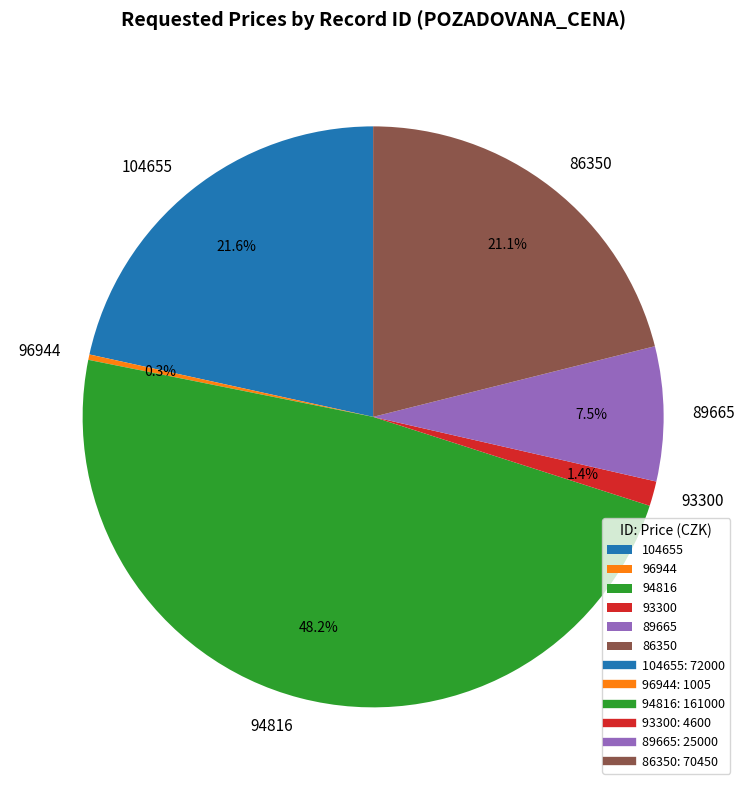

Is it true that 86350 is 28% of the pie?

False